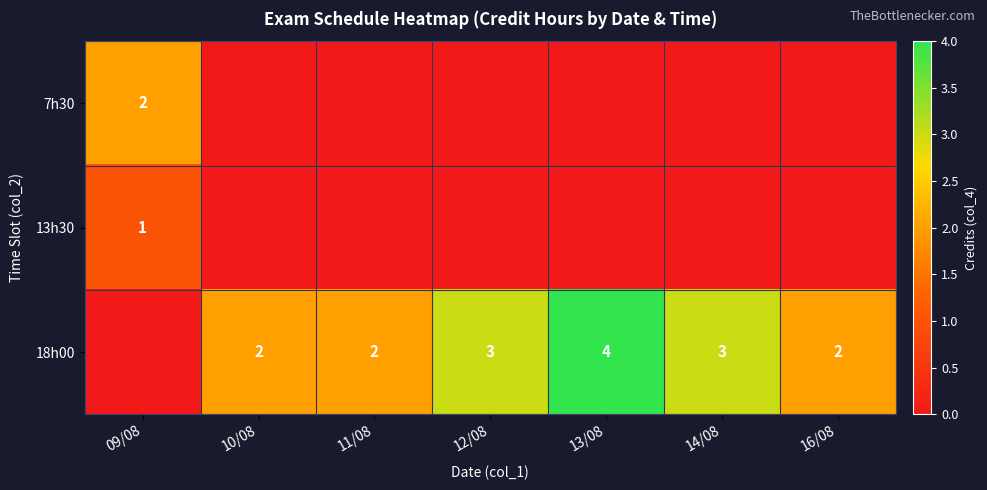

Is it true that 18h00 equals 2 at 11/08?

True